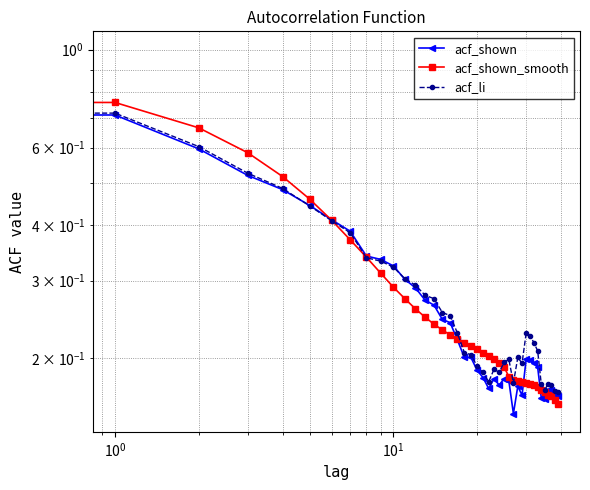

In acf_shown, how many points are lower than both neighbors (excluding endpoints)?

5